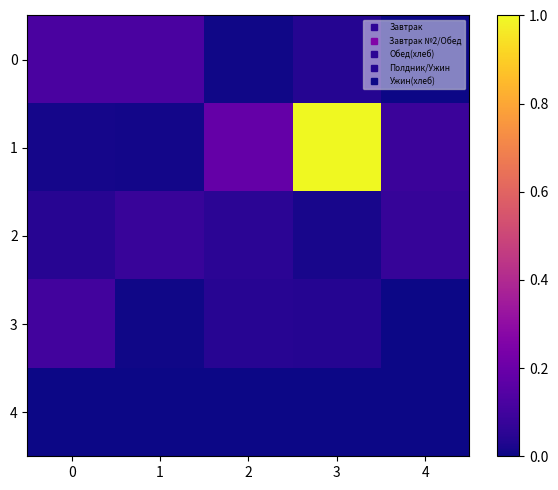

Reading left to right, what are all the values shown in this chart?

0: 0=0.1	1=0.1	2=0.0	3=0.0	4=0.0
1: 0=0.0	1=0.0	2=0.2	3=1.0	4=0.1
2: 0=0.0	1=0.1	2=0.1	3=0.0	4=0.1
3: 0=0.1	1=0.0	2=0.0	3=0.0	4=0.0
4: 0=0.0	1=0.0	2=0.0	3=0.0	4=0.0